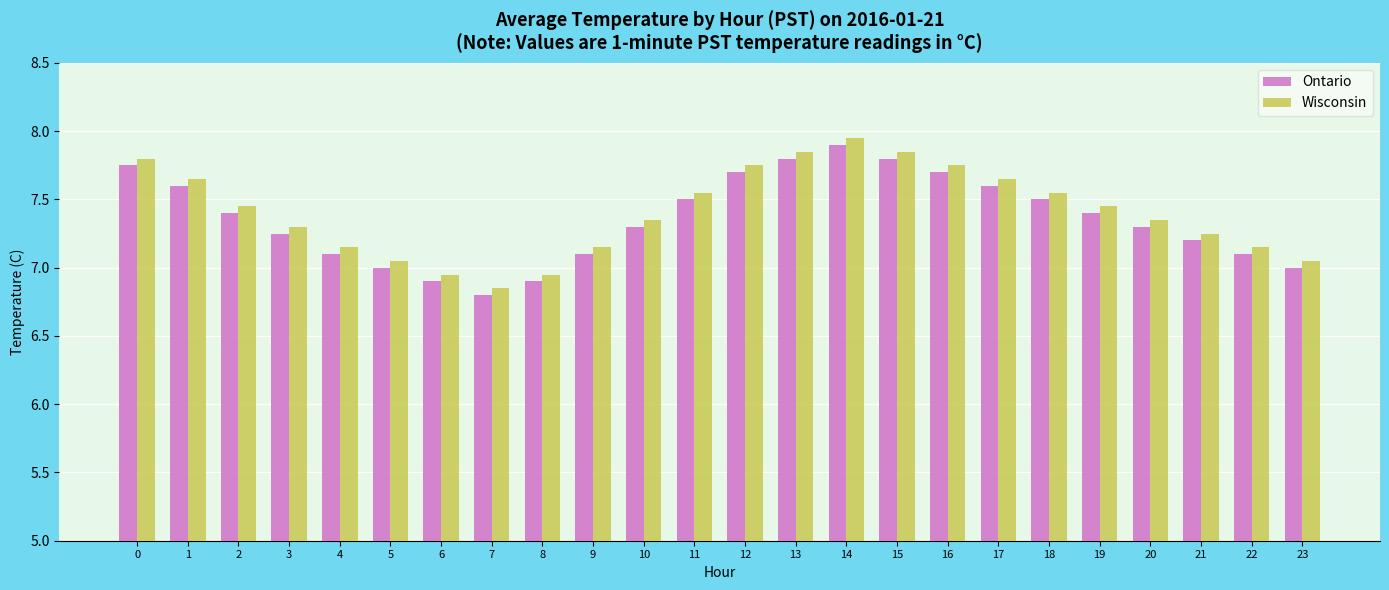

How many bars are there in total?

48